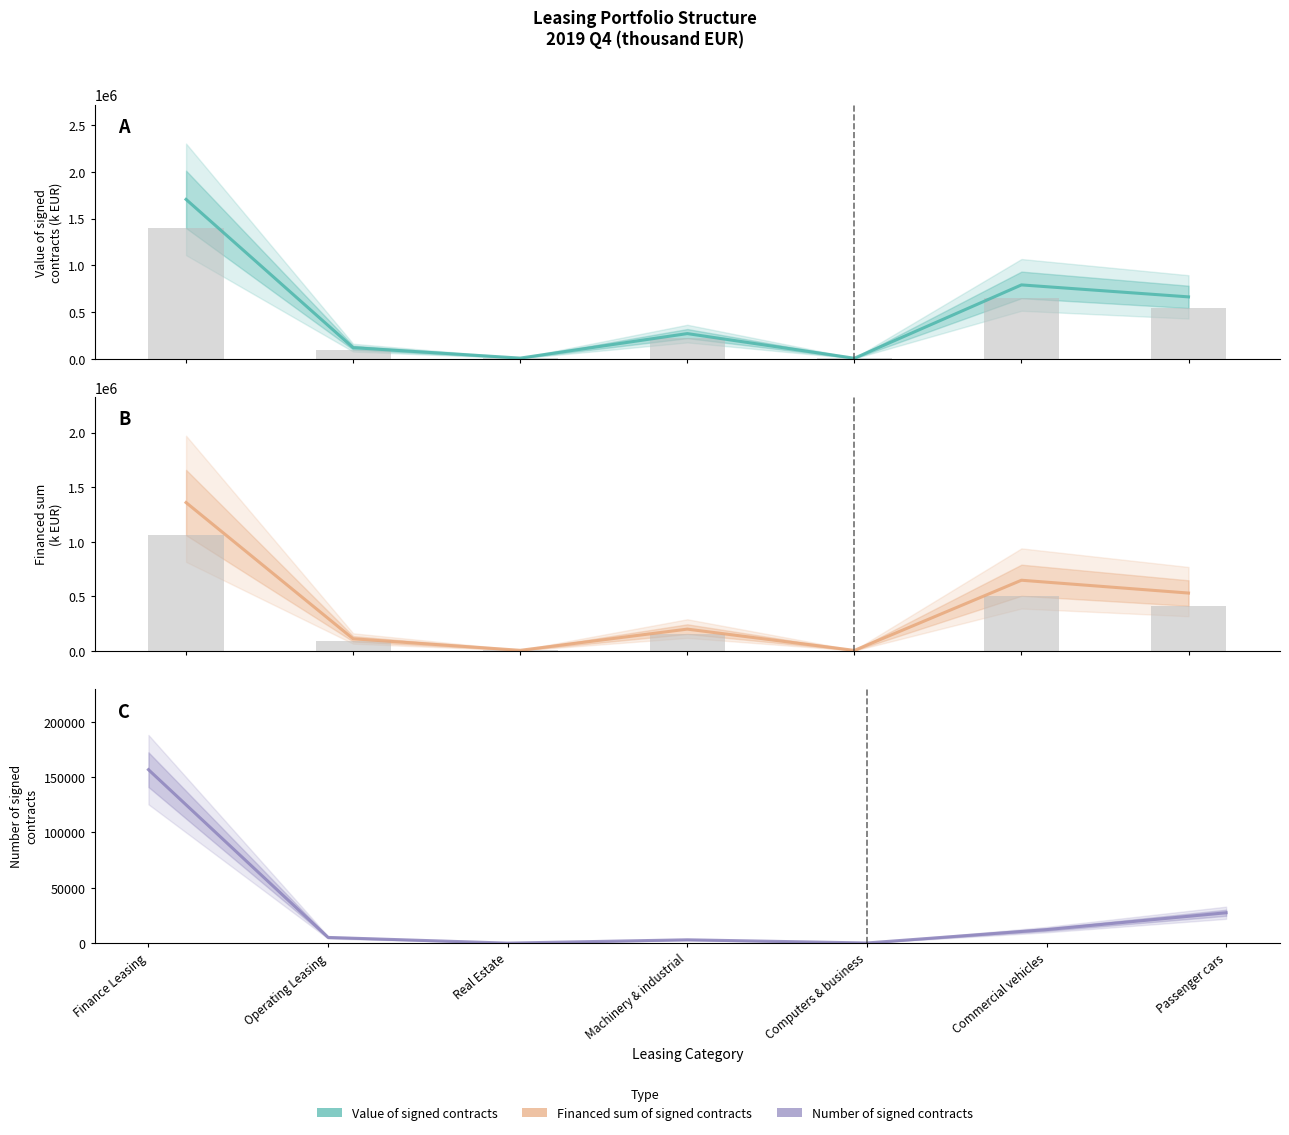

Where does the Number of signed contracts series first go above 5184?

Finance Leasing